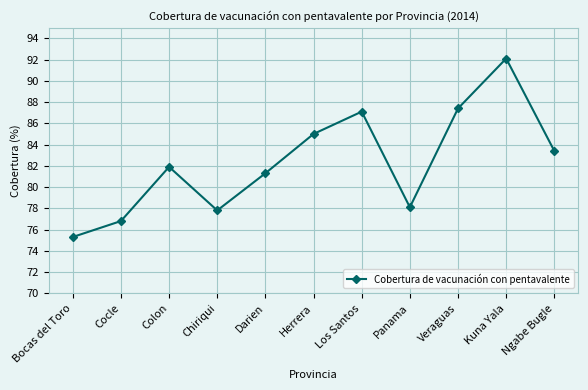

What is the label of the 7th point from the right?

Darien